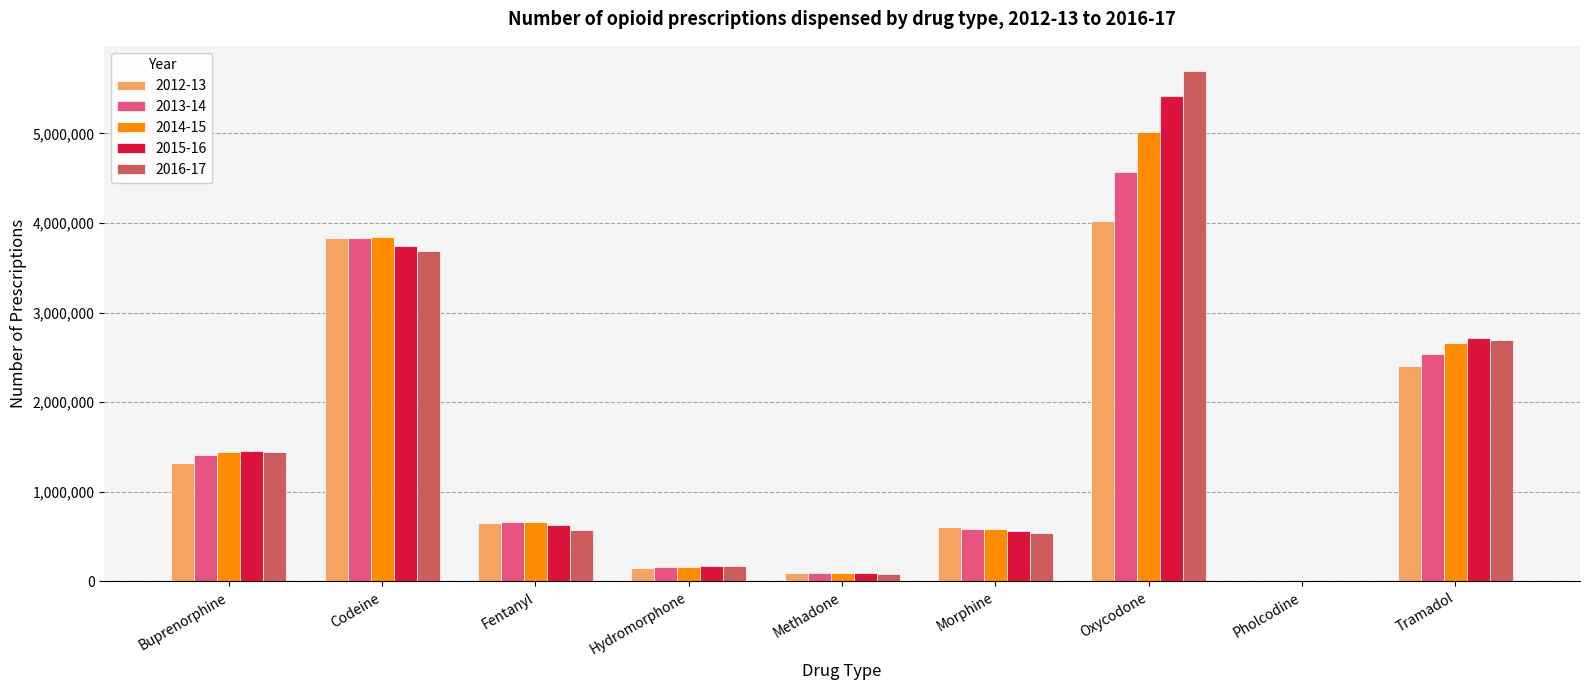

Which category has the highest value in the 2013-14 series?

Oxycodone